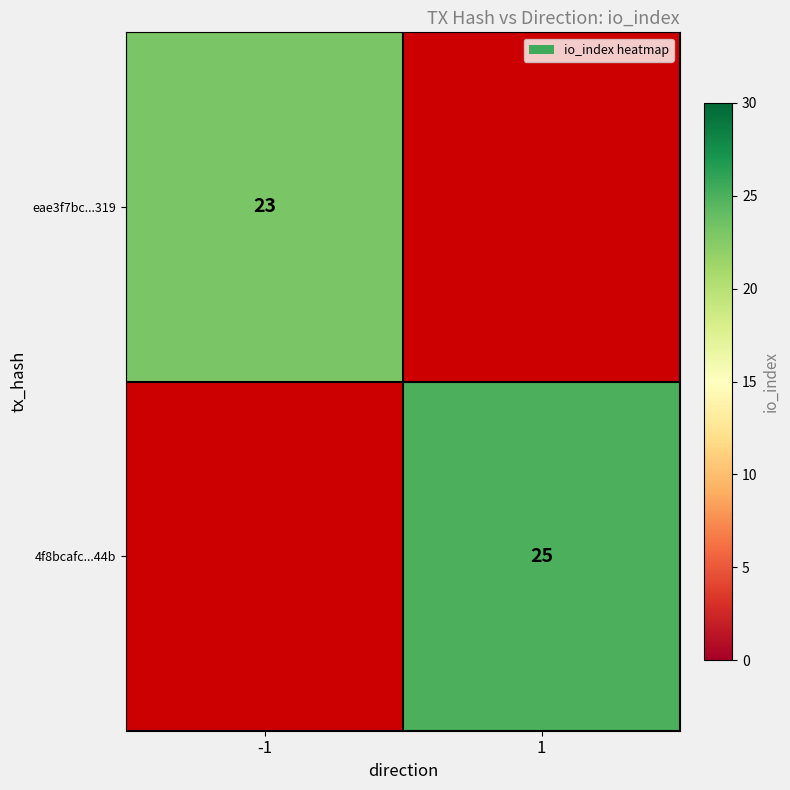

Is it true that 4f8bcafc...44b equals 25 at 1?

True